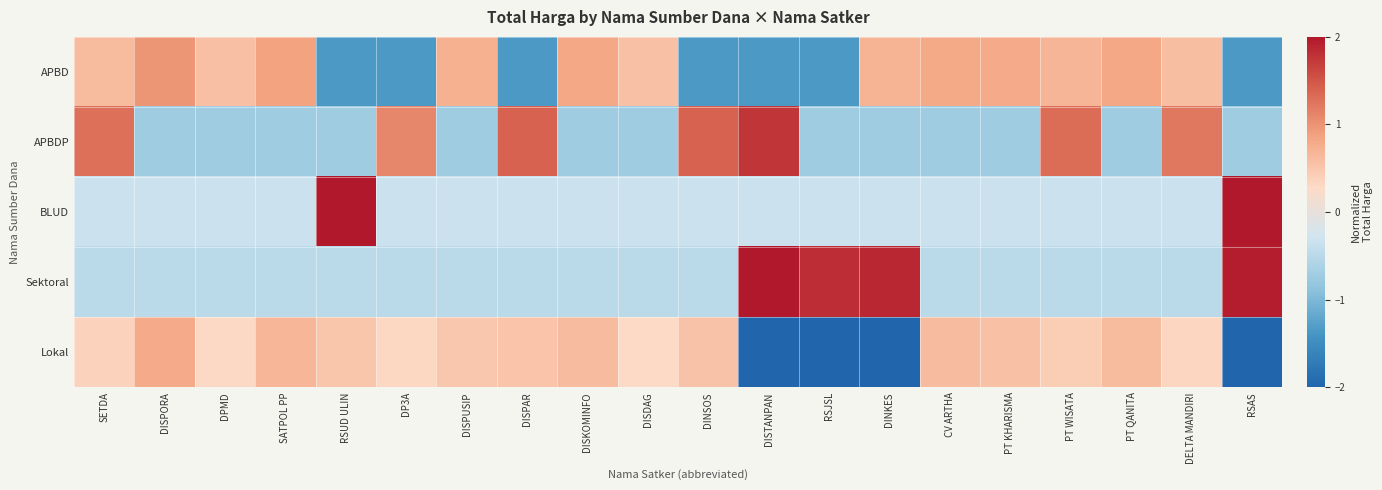

At which category does the chart reach its peak across all series?

RSUD ULIN